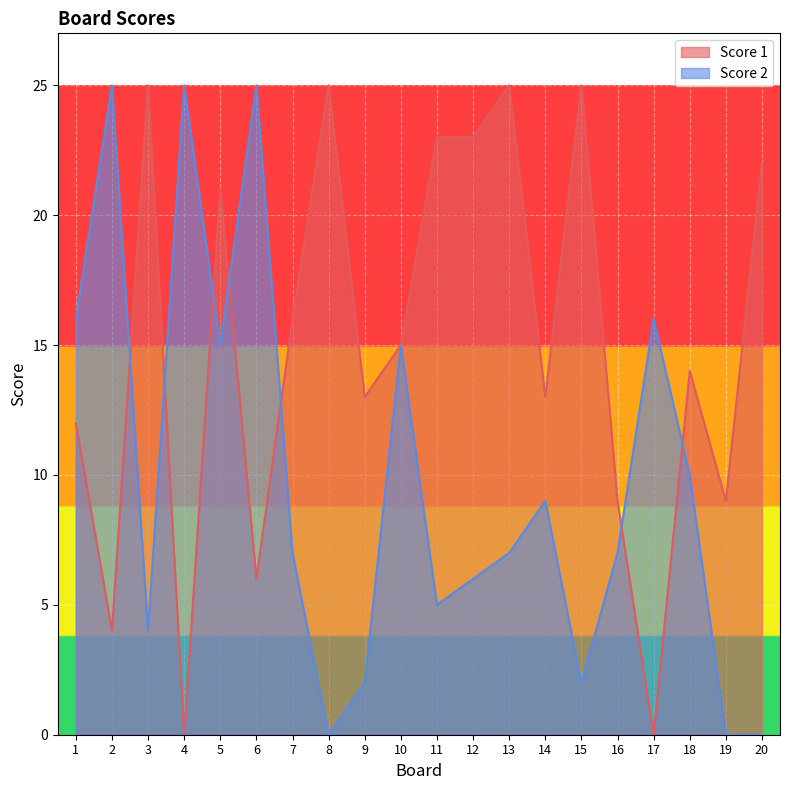

What is the sum of the Score 2 values at 5 and 20?

15